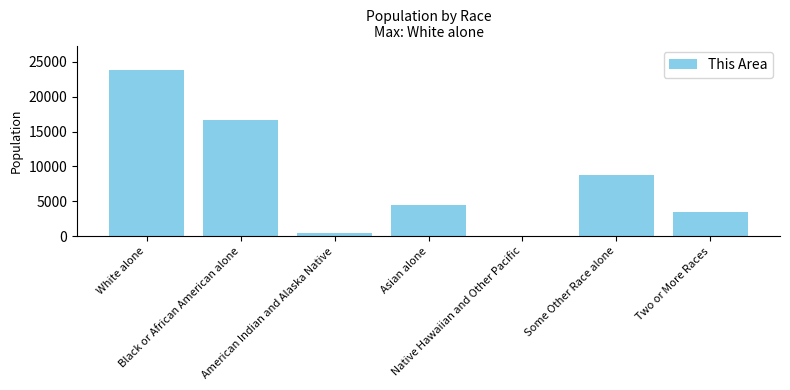

What is the maximum value shown in the chart?

23786